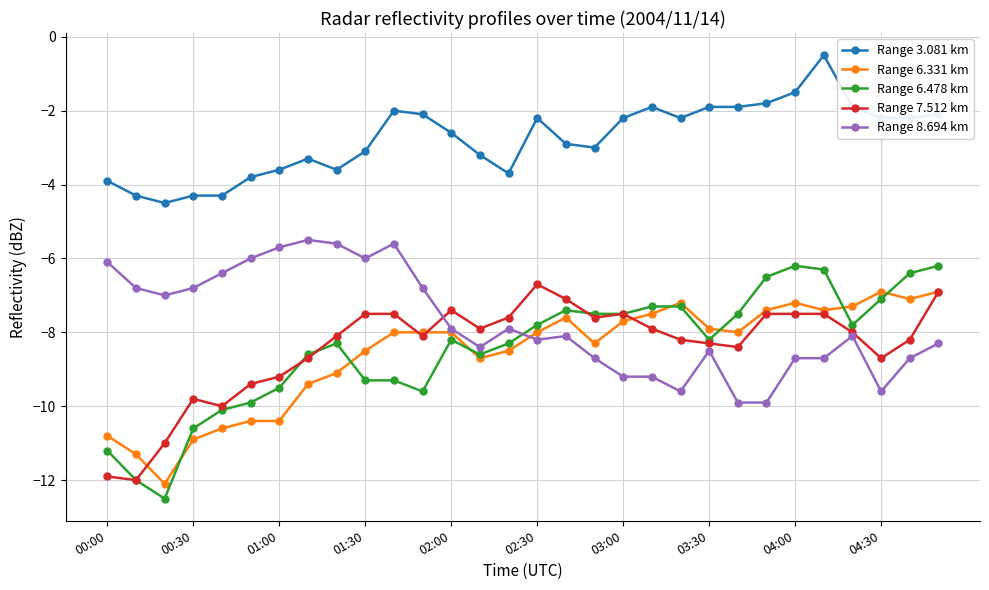

What are all the series names shown in the legend?

Range 3.081 km, Range 6.331 km, Range 6.478 km, Range 7.512 km, Range 8.694 km